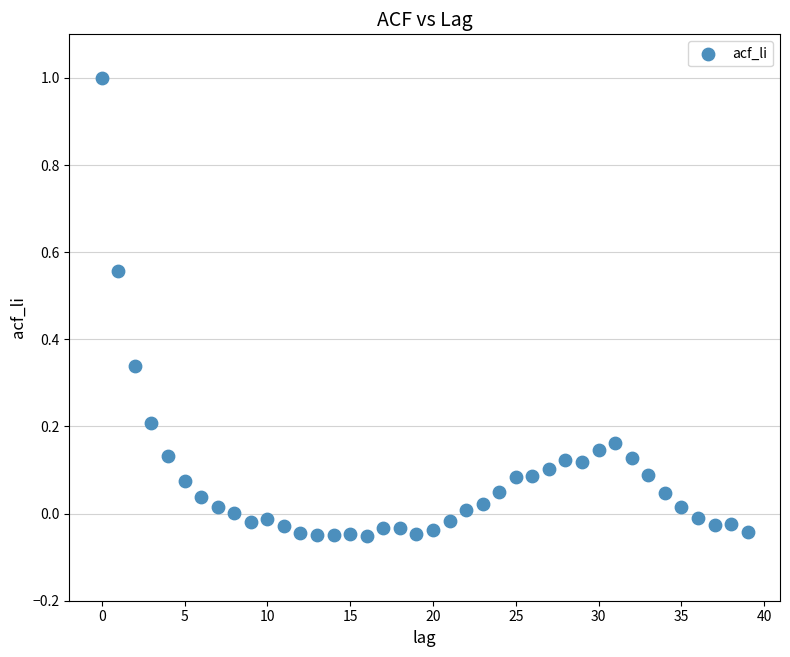

What is the range of Y values (max minus min)?

1.1